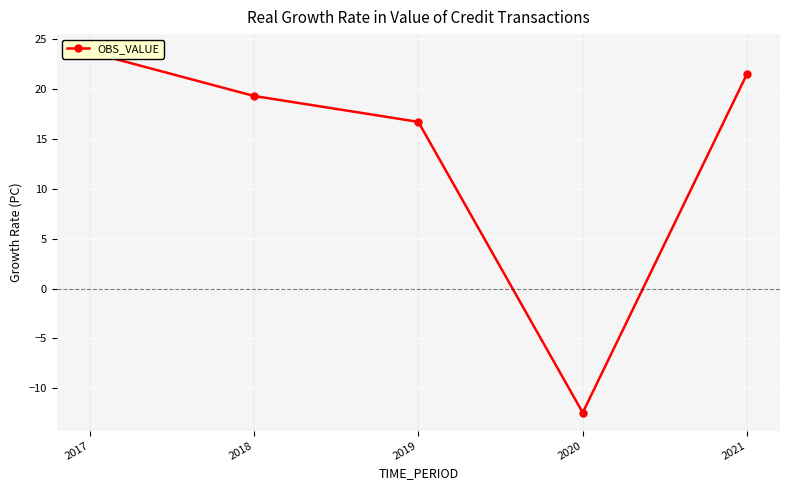

What is the sum of the values at 2021 and 2018?

40.9